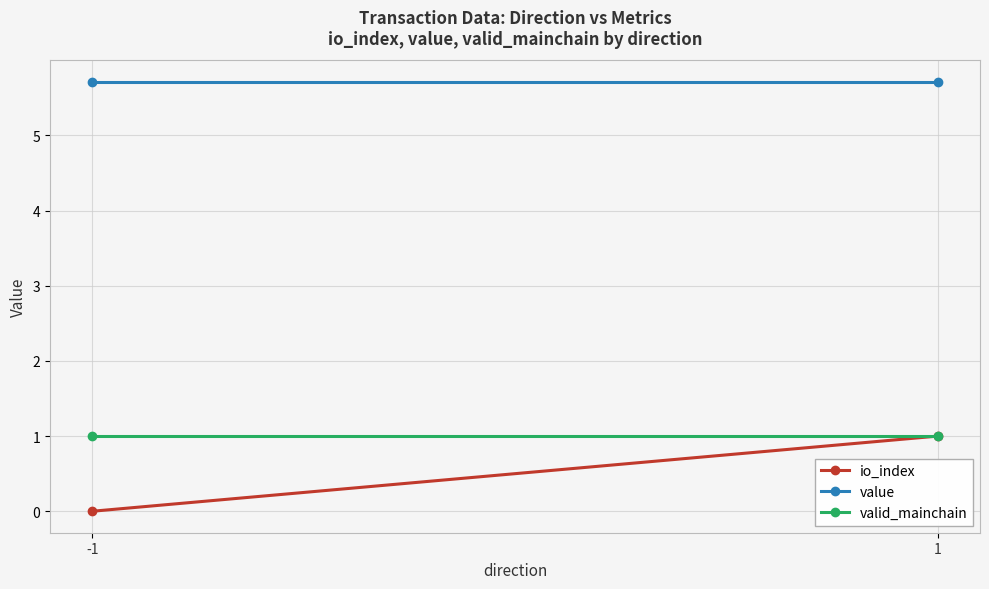

What is the value of the valid_mainchain point at the 2nd from the left?

1.0